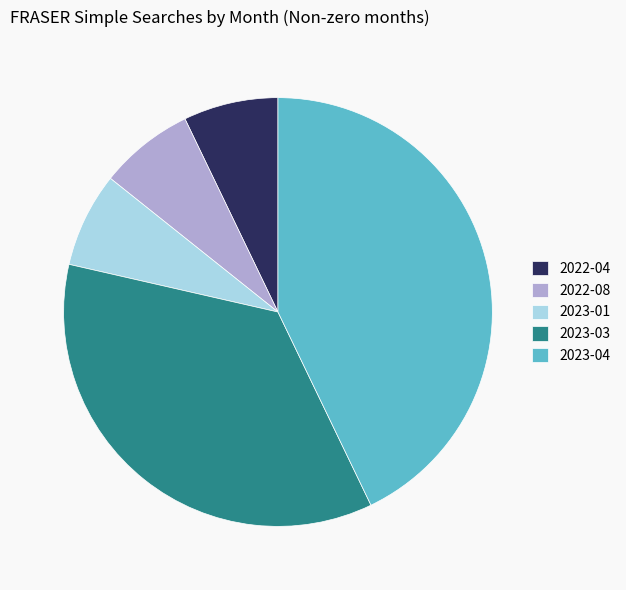

Which category has the biggest portion of the pie?

2023-04